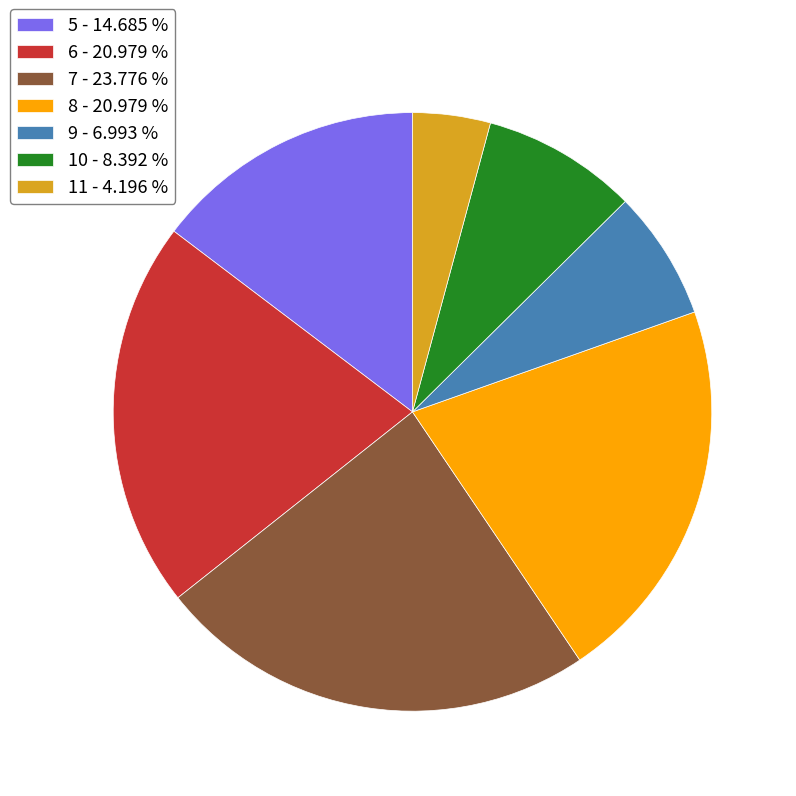

How many segments does this pie chart have?

7